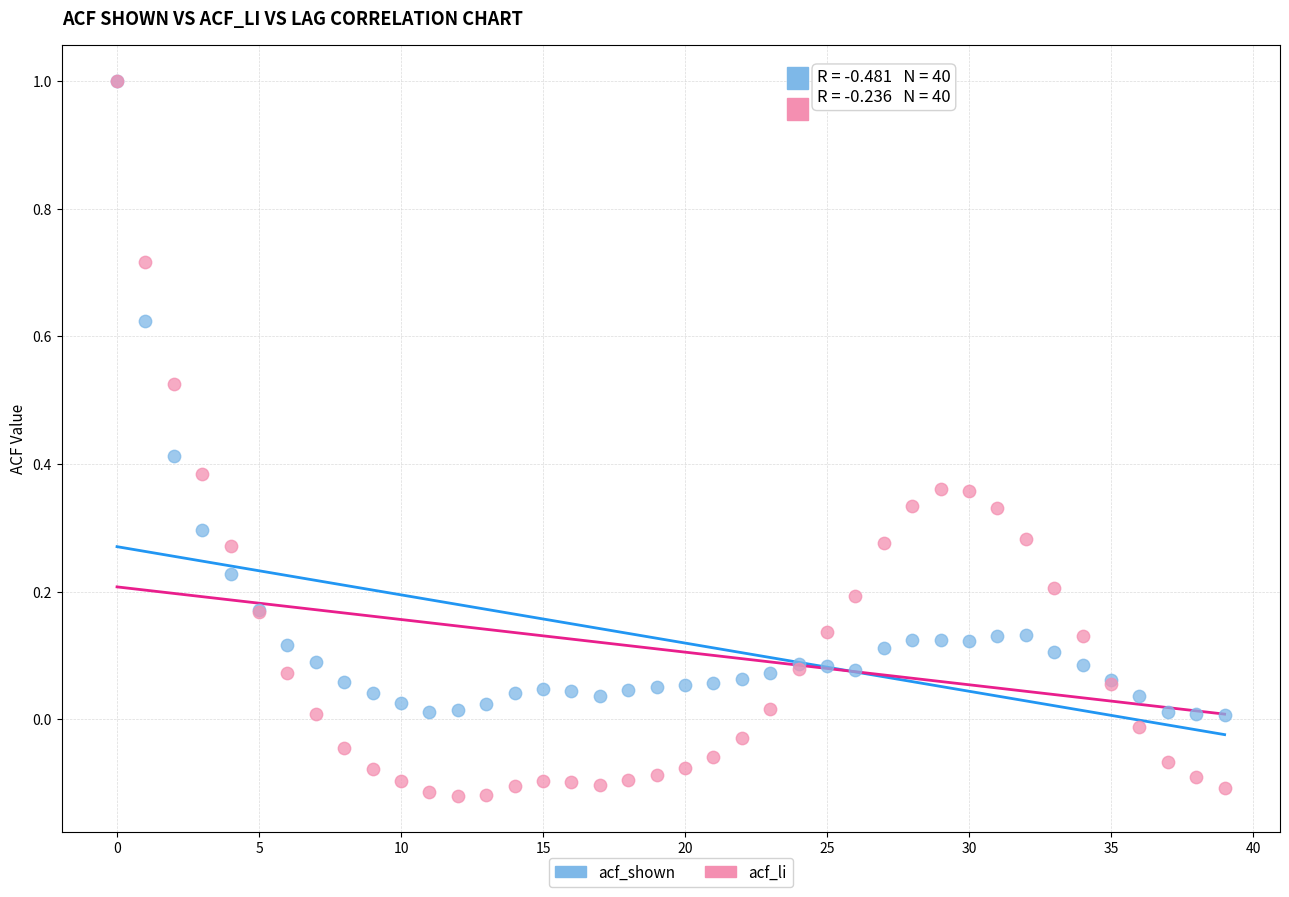

What are all the series names shown in the legend?

acf_shown, acf_li